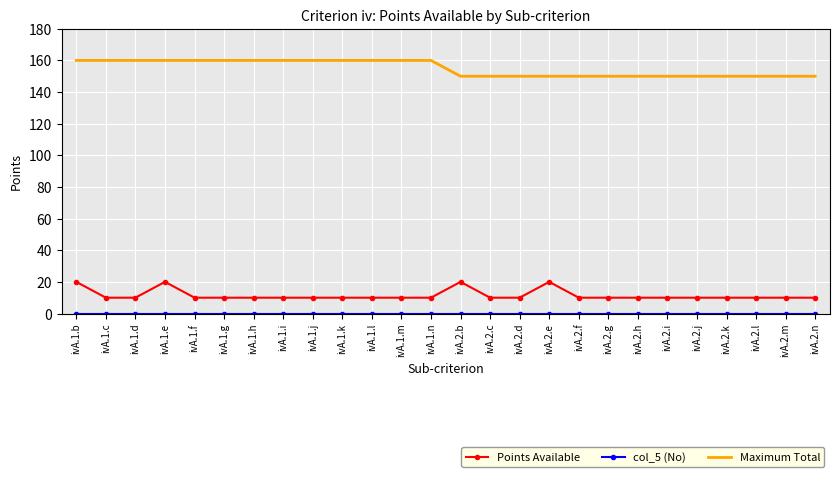

What is the difference between the highest and lowest values at ivA.2.h?

150